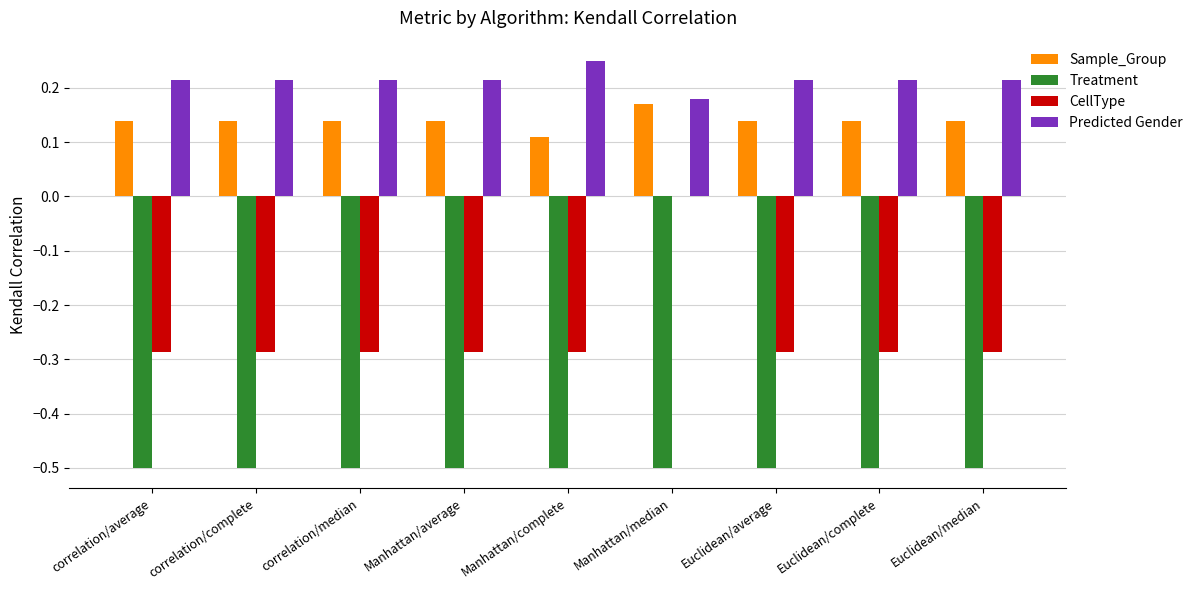

Which category has the highest value across all series?

Manhattan/complete